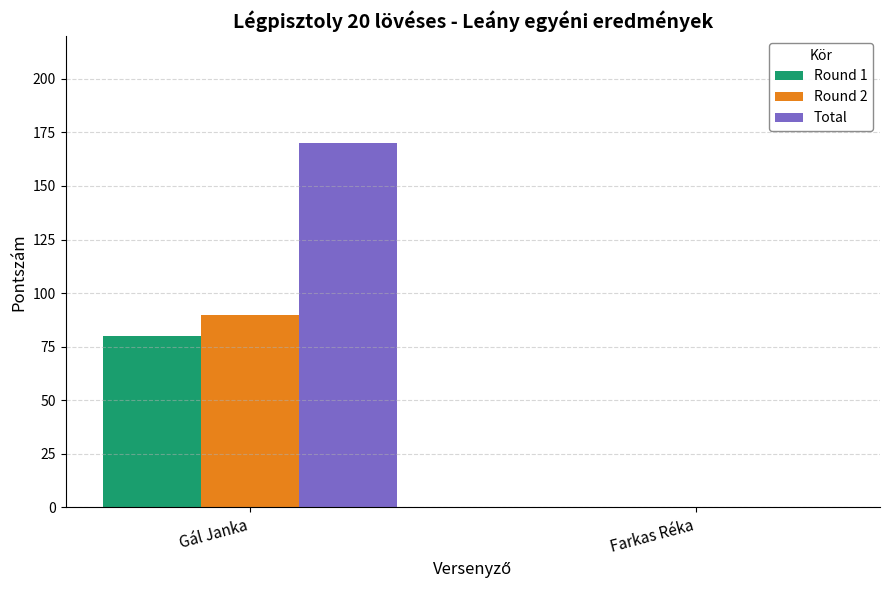

At which category is the sum across all series the highest?

Gál Janka